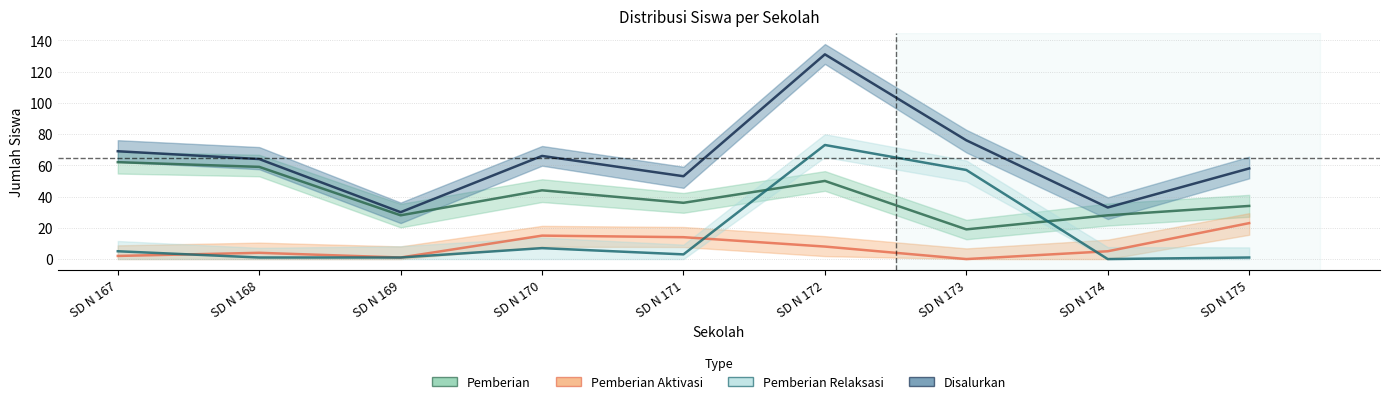

True or false: Pemberian Relaksasi and Pemberian cross at least once.

True